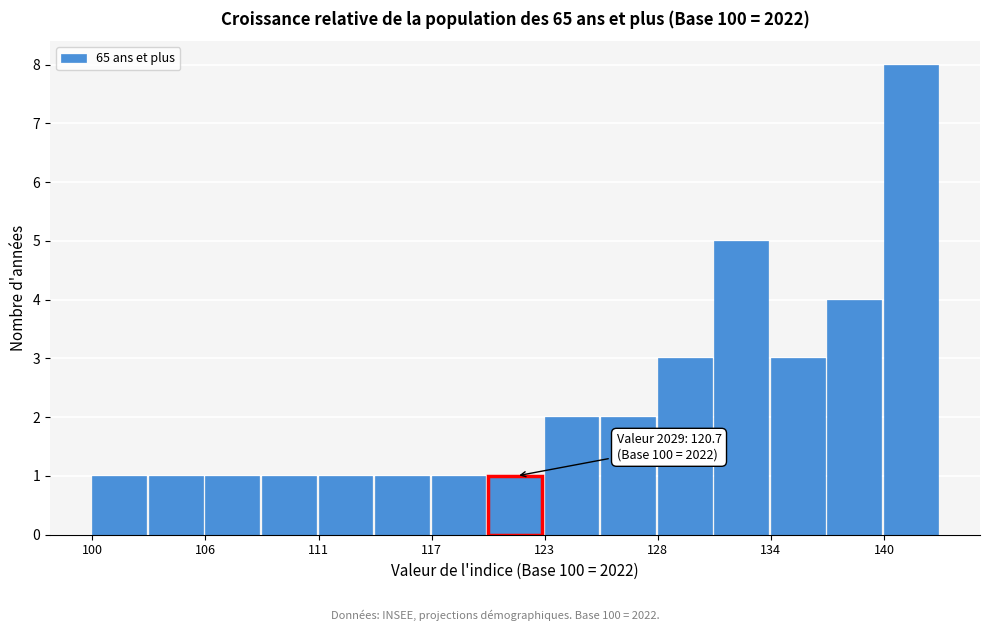

Around what value on the x-axis is the tallest bar? Give the approximate position of its centre, as read against the axis.

141